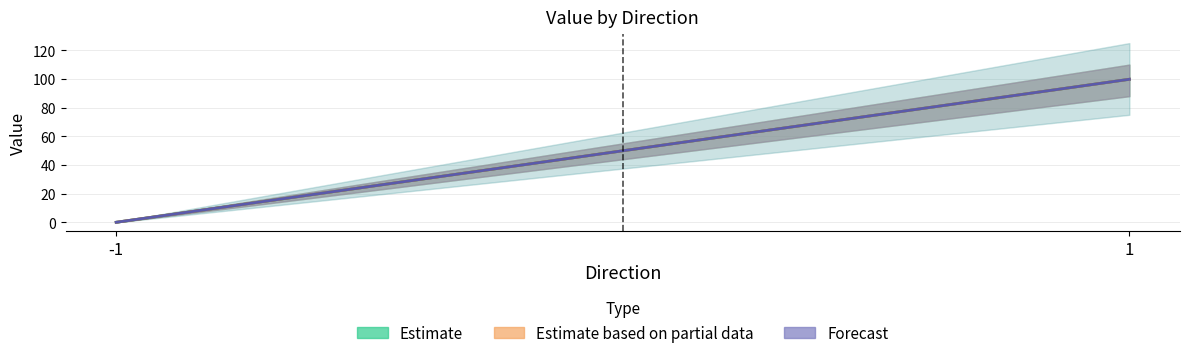

How many values in the Estimate based on partial data series exceed 99?

1